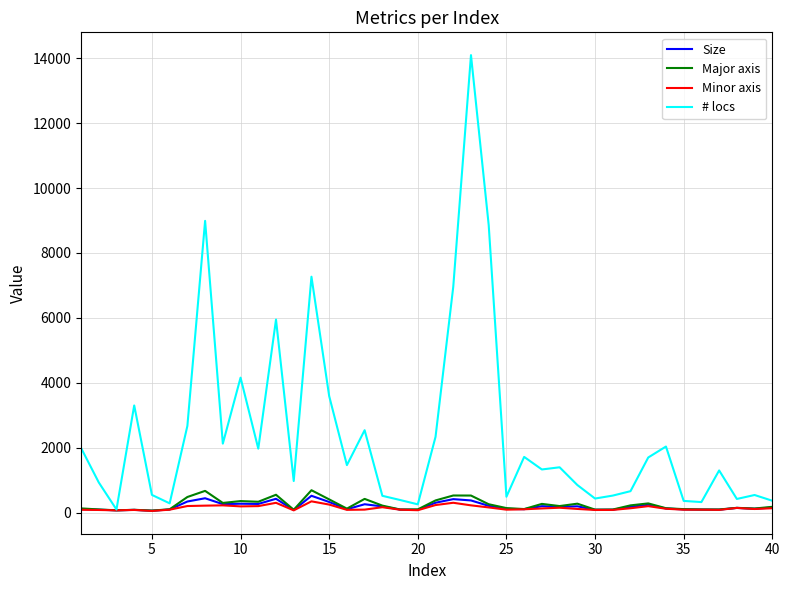

What is the maximum value shown in the chart?

14097.0